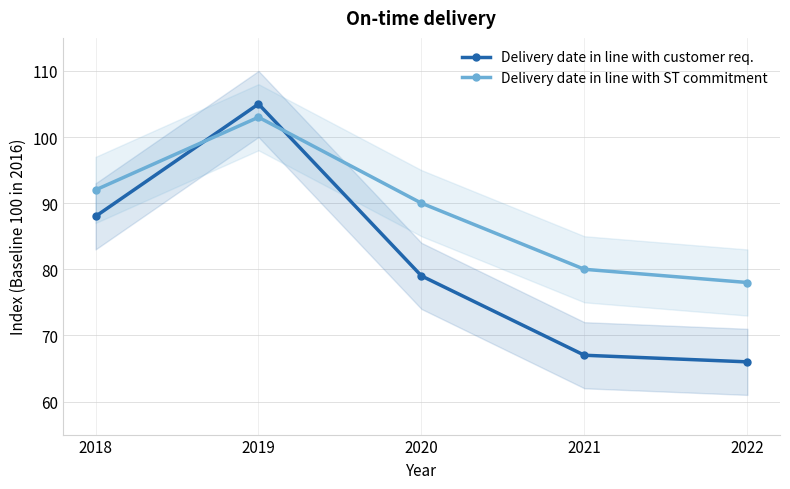

Is the value of Delivery date in line with ST commitment at 2018 greater than the value of Delivery date in line with customer req. at 2021?

Yes